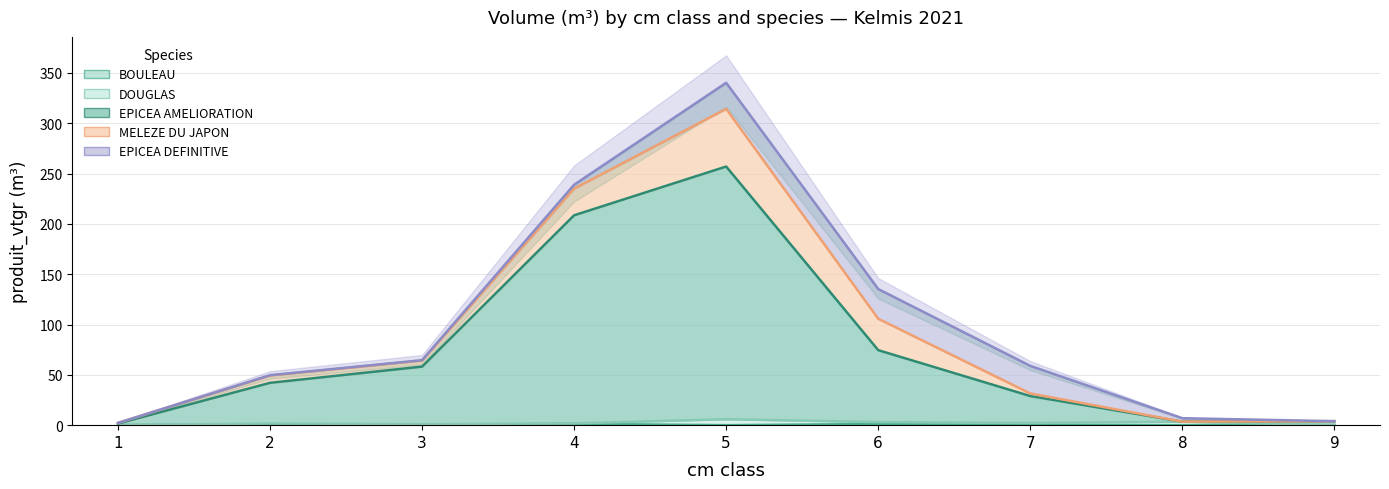

What is the total value across all series at 3?

64.6